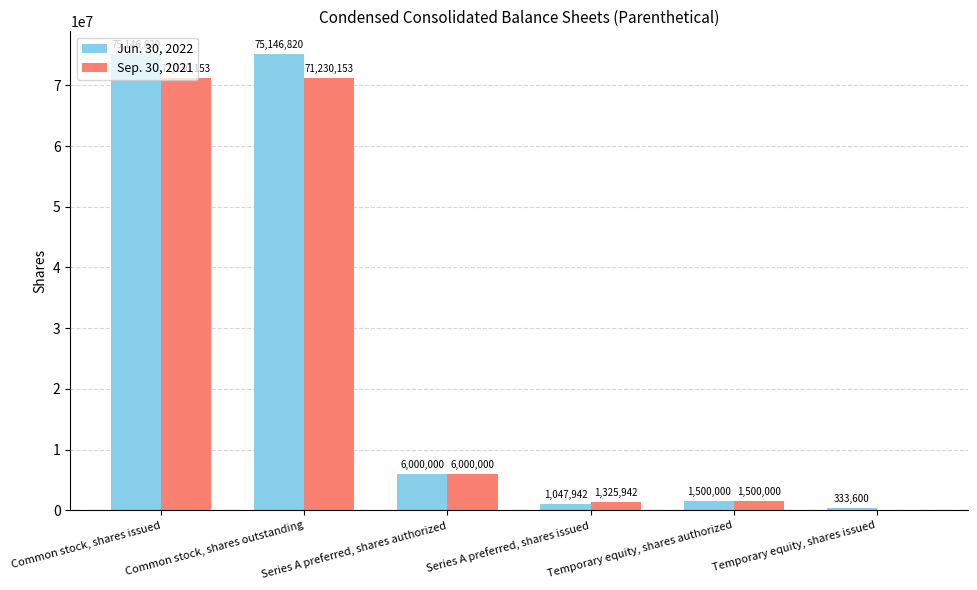

What are all the series names shown in the legend?

Jun. 30, 2022, Sep. 30, 2021